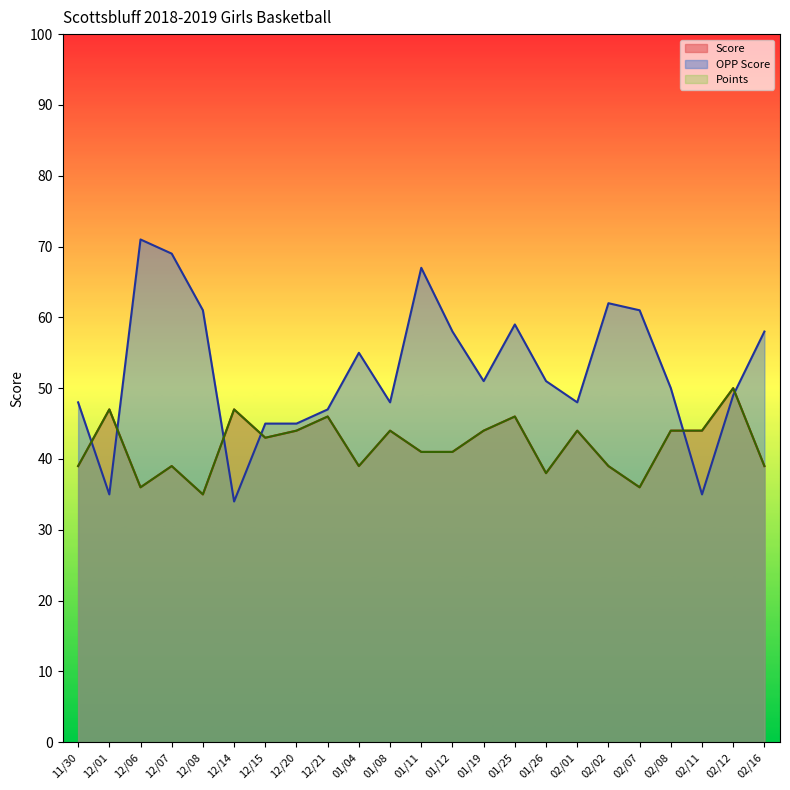

The value of Score at 12/08 is 35. True or false?

True